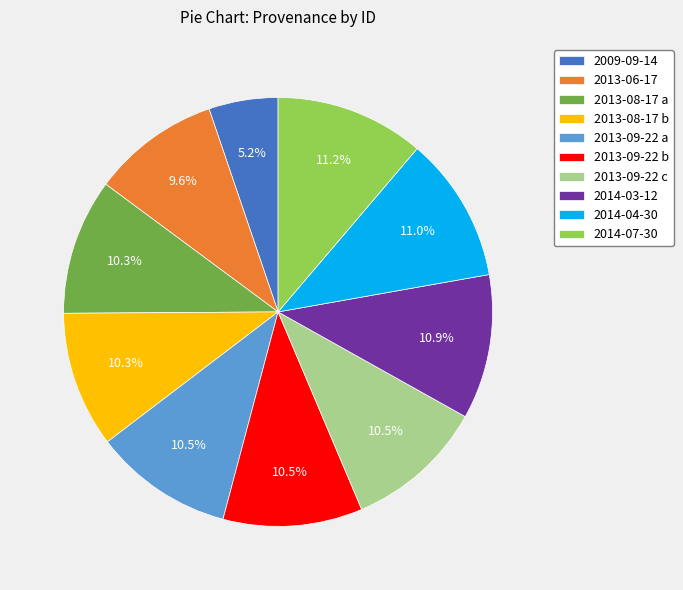

To the nearest percent, what is the difference between the largest and smallest slice percentages?

6%